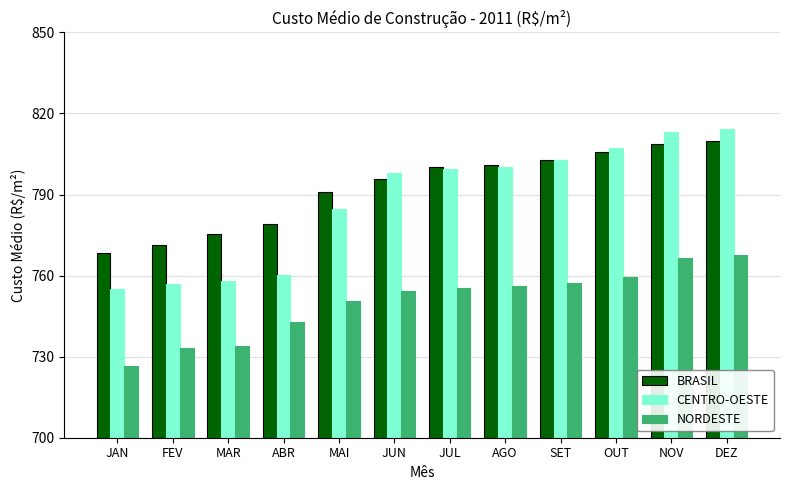

What is the highest value of the CENTRO-OESTE series?

814.3